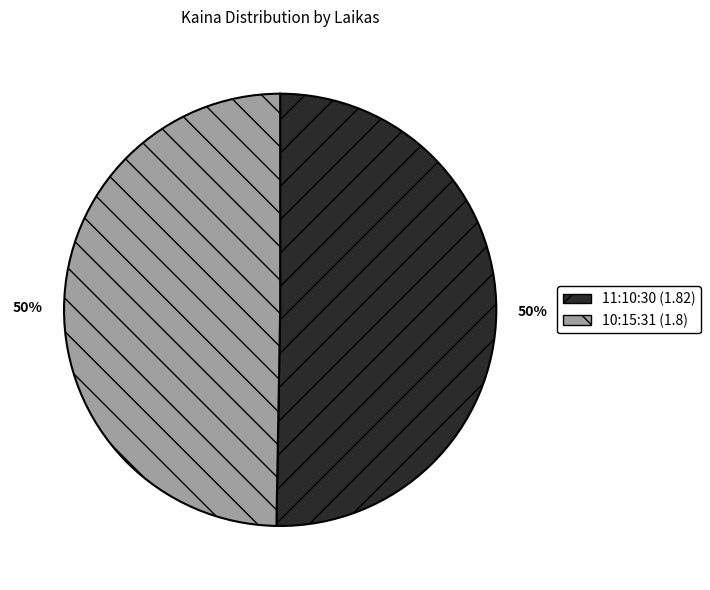

To the nearest percent, what portion does 11:10:30 represent?

50%